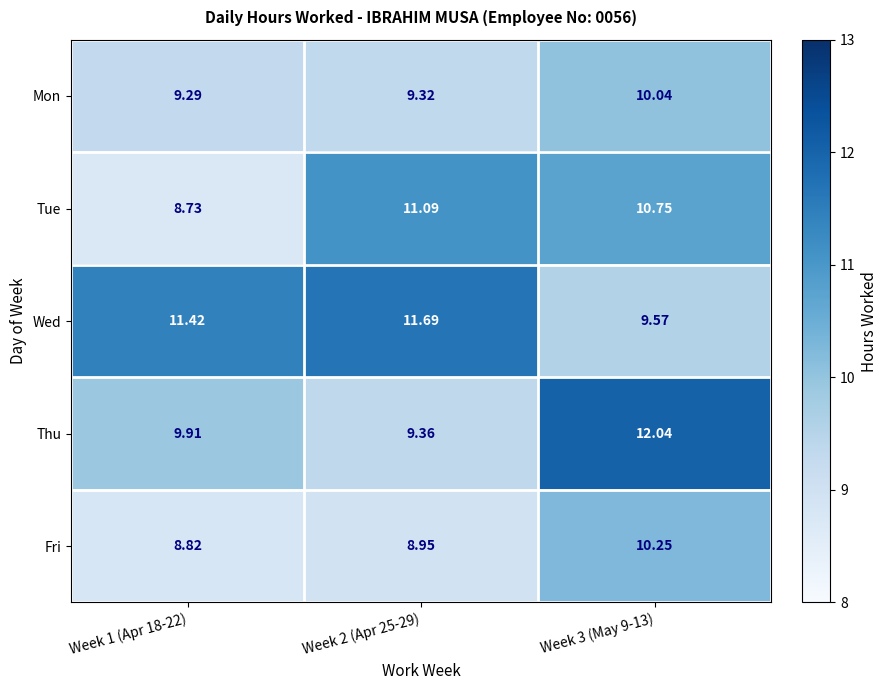

List the series in order of their peak value, lowest first.

Mon, Fri, Tue, Wed, Thu